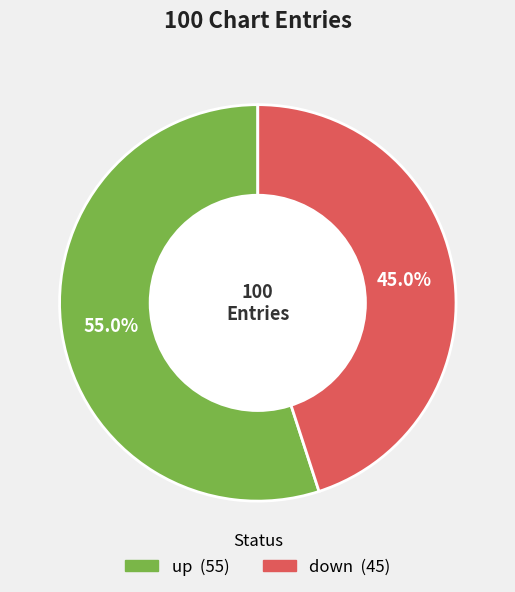

Is there any slice that represents more than half of the pie?

Yes